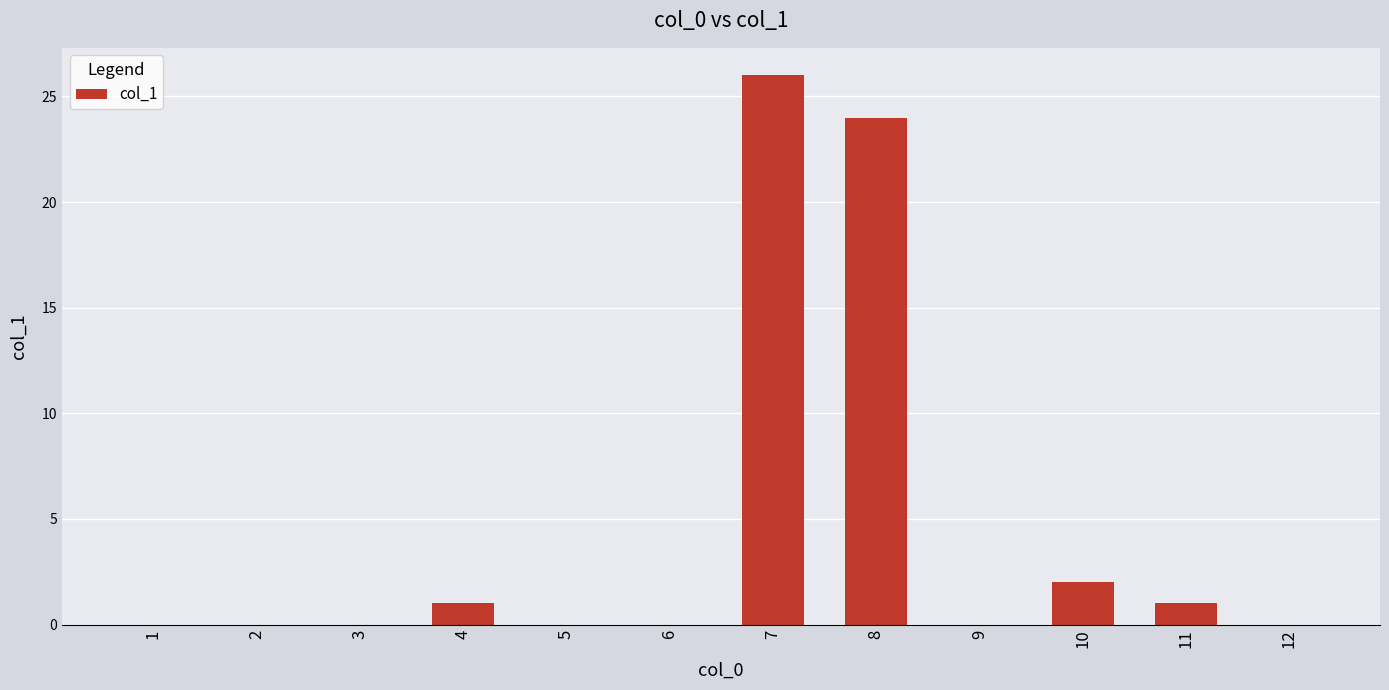

Which category has the highest value across all series?

7